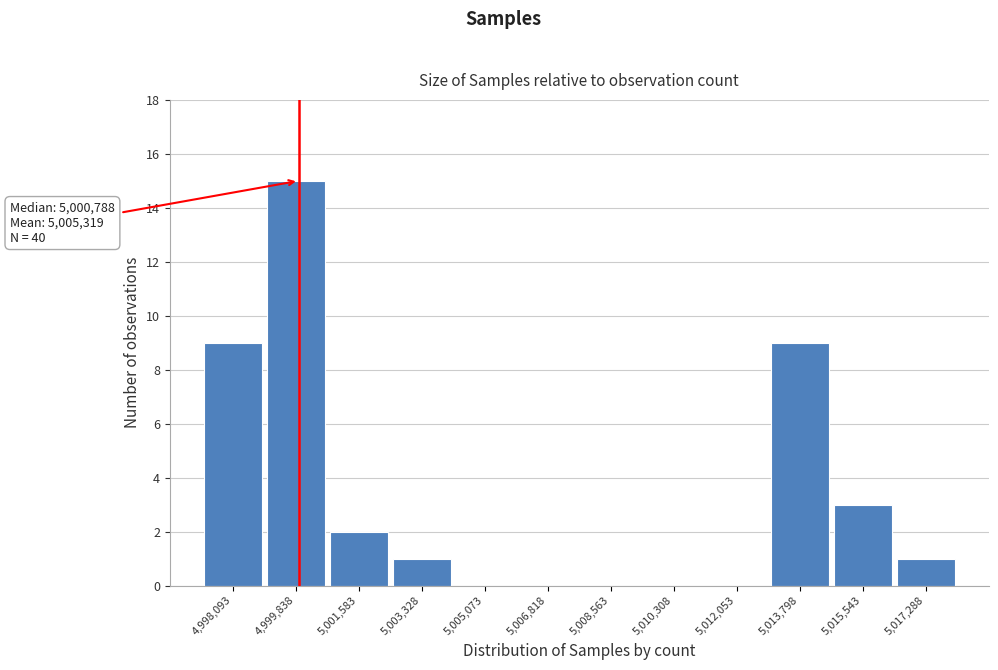

Reading right to left, list all the values displayed in this chart.

5,017,288=1	5,015,543=3	5,013,798=9	5,012,053=0	5,010,308=0	5,008,563=0	5,006,818=0	5,005,073=0	5,003,328=1	5,001,583=2	4,999,838=15	4,998,093=9